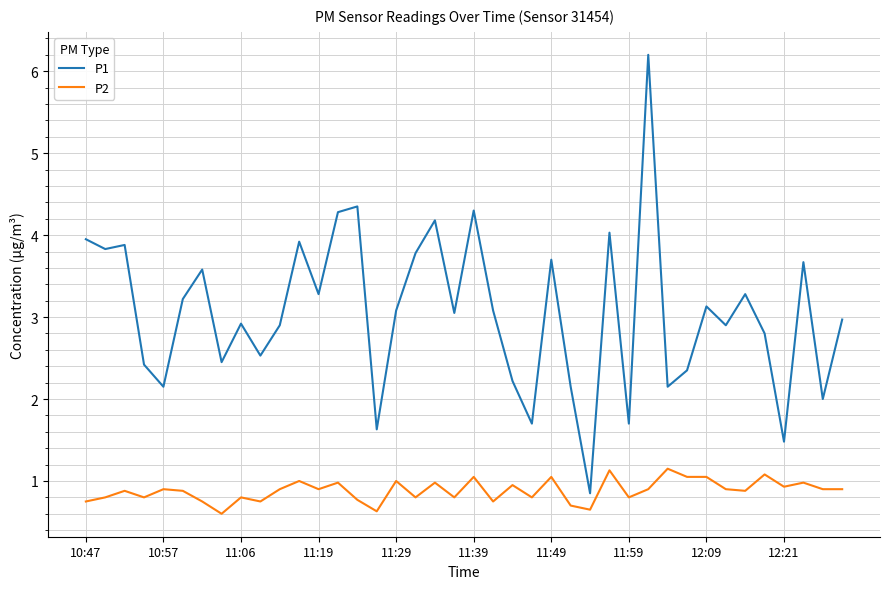

What is the minimum value shown in the chart?

0.6